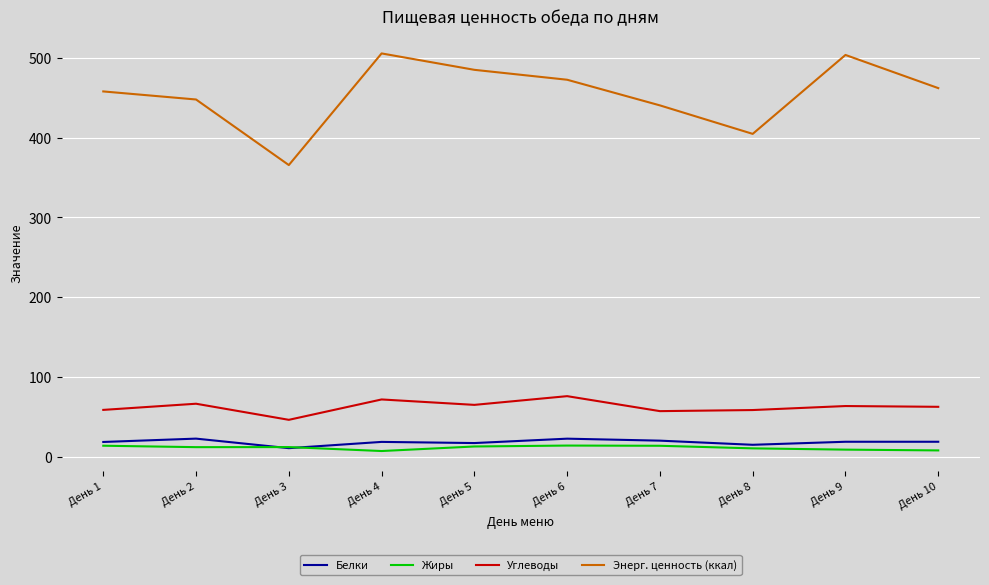

What is the highest value of the Белки series?

23.3